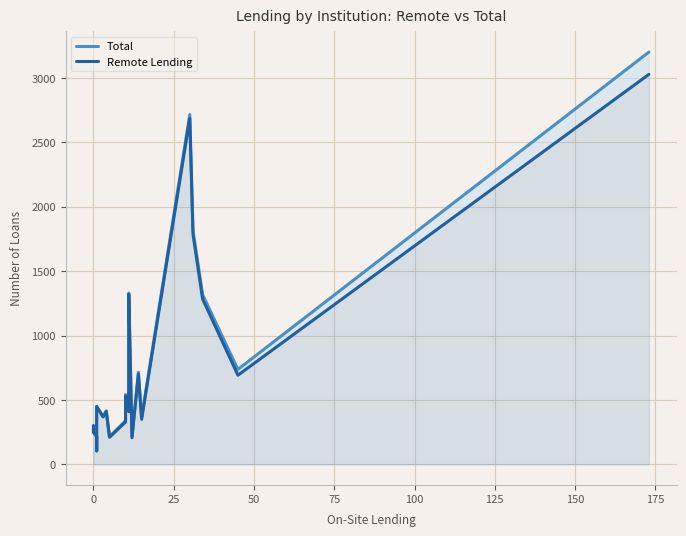

What is the lowest value of the Remote Lending series?

105